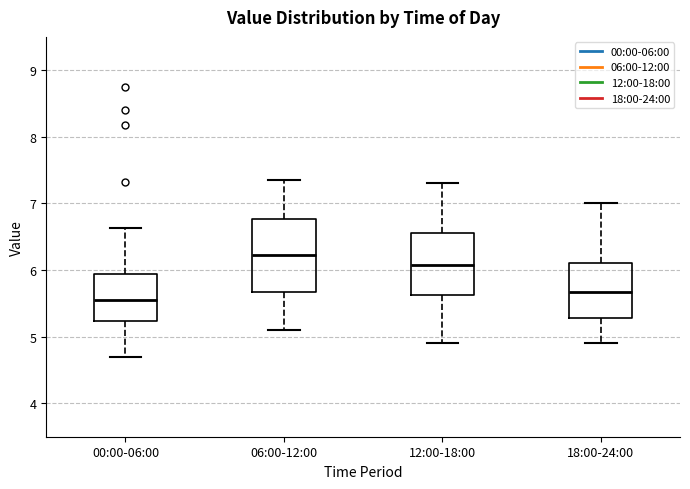

Which box is the tallest, from its lower edge to its upper edge?

06:00-12:00